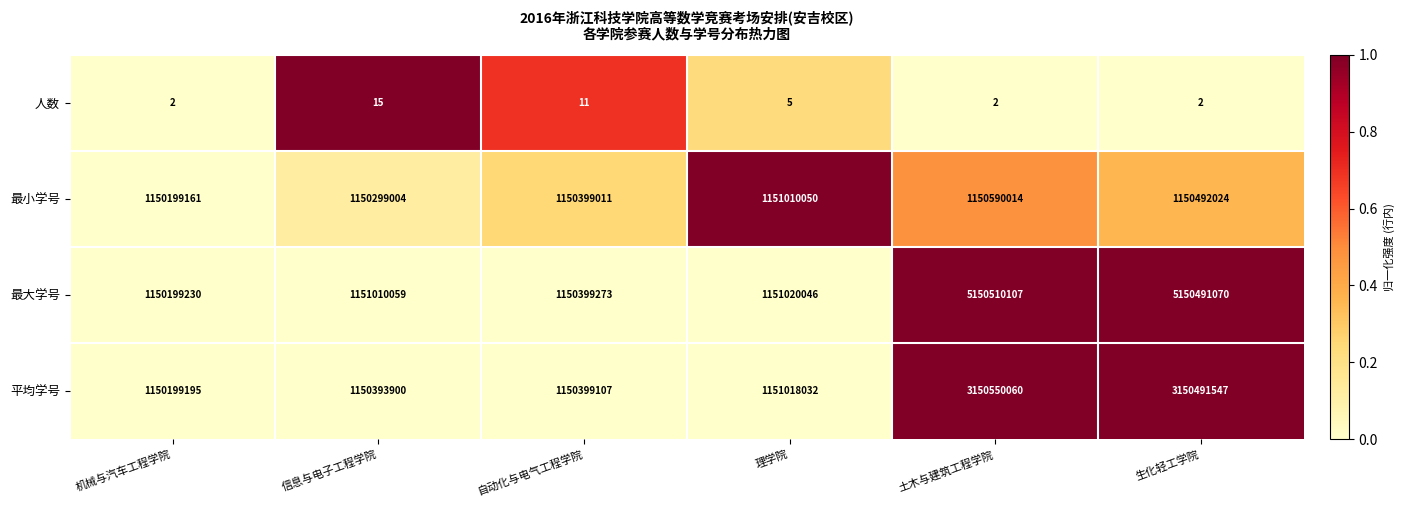

How many data points does each series have?

6